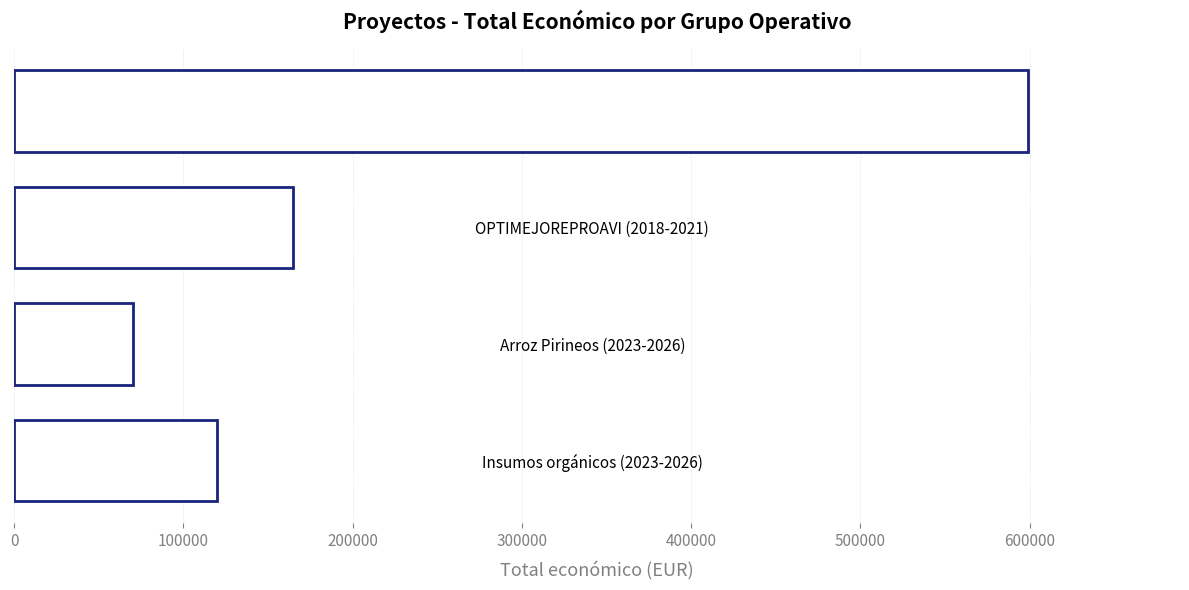

Reading top to bottom, what are all the values shown in this chart?

599022	165000	70000	119999